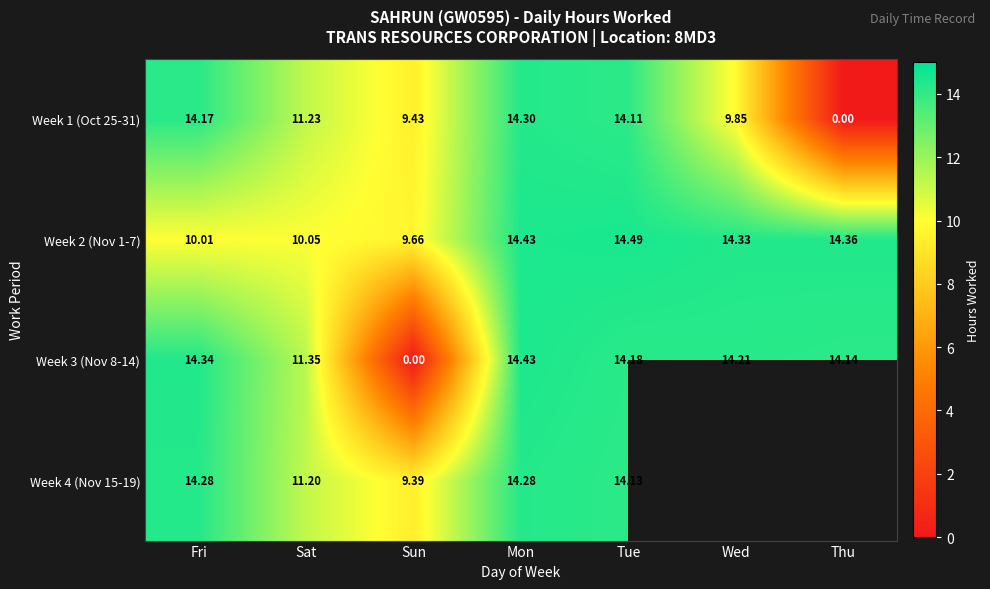

Which label corresponds to the smallest value in the chart?

Thu